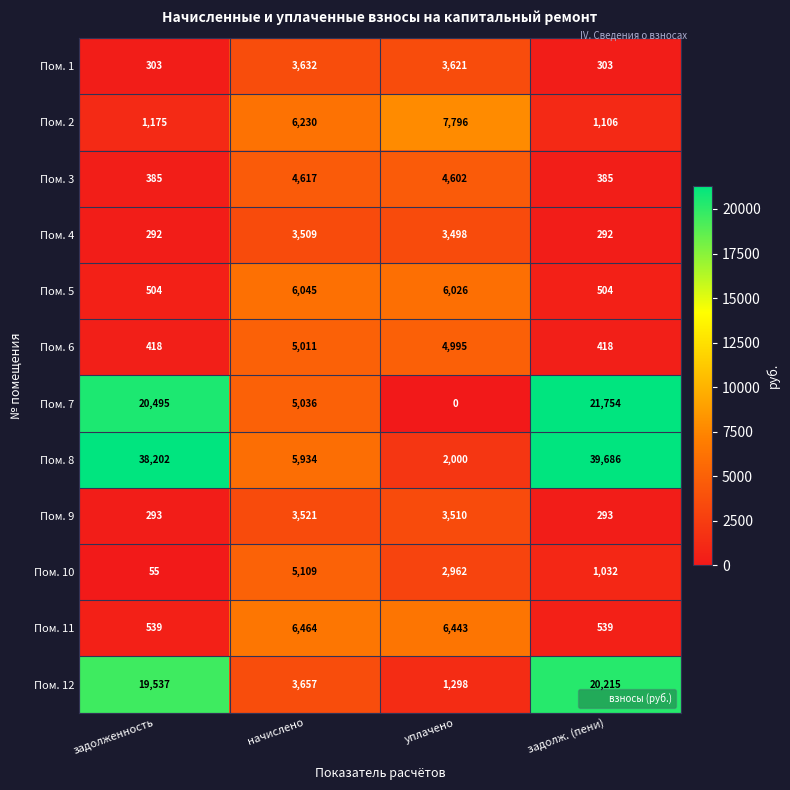

True or false: Пом. 10 has a value of 1379 at задолж. (пени).

False